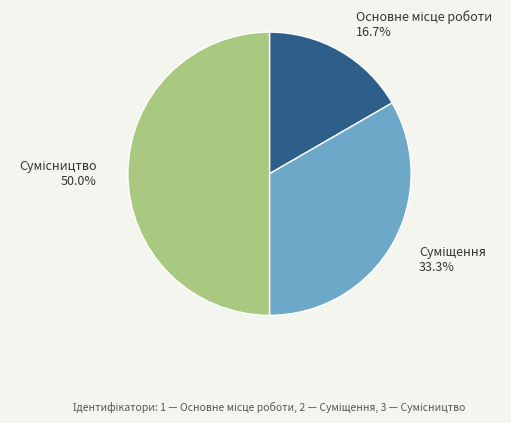

Does any single category account for the majority?

No